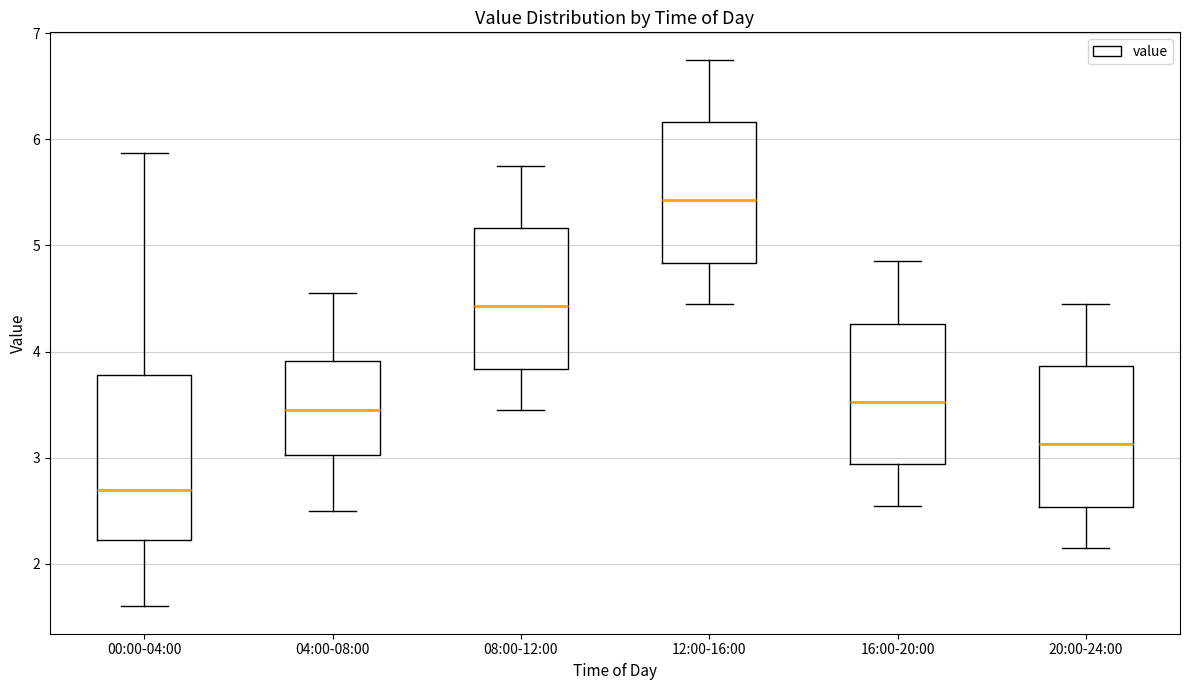

Comparing the boxes themselves (not the whiskers), which one is the tallest?

00:00-04:00